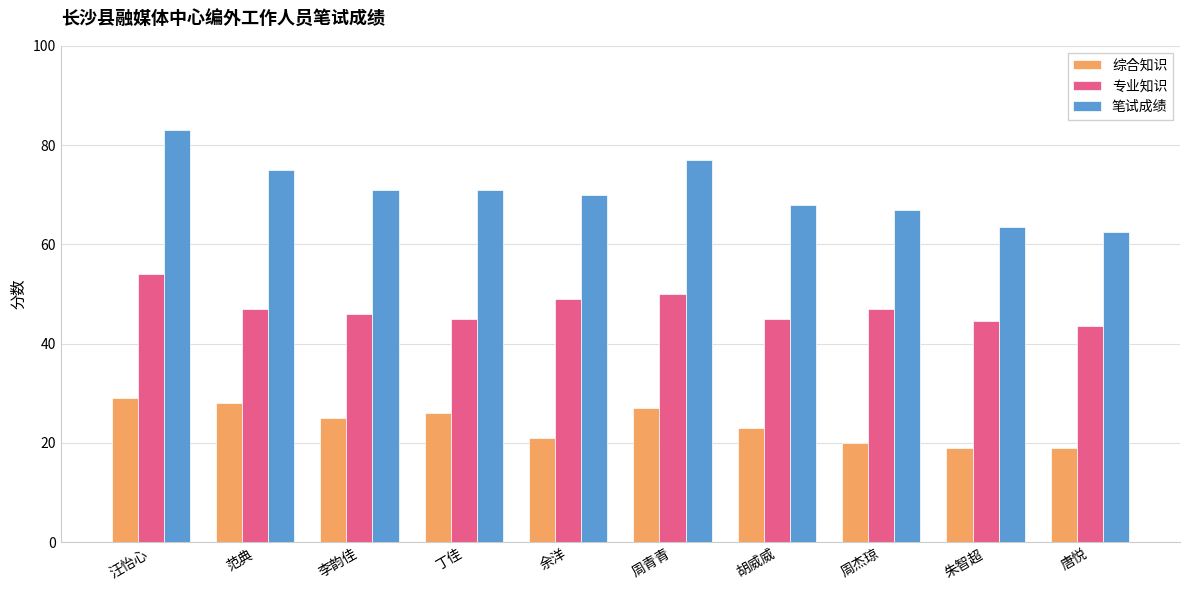

At how many categories does at least one series exceed 69?

6